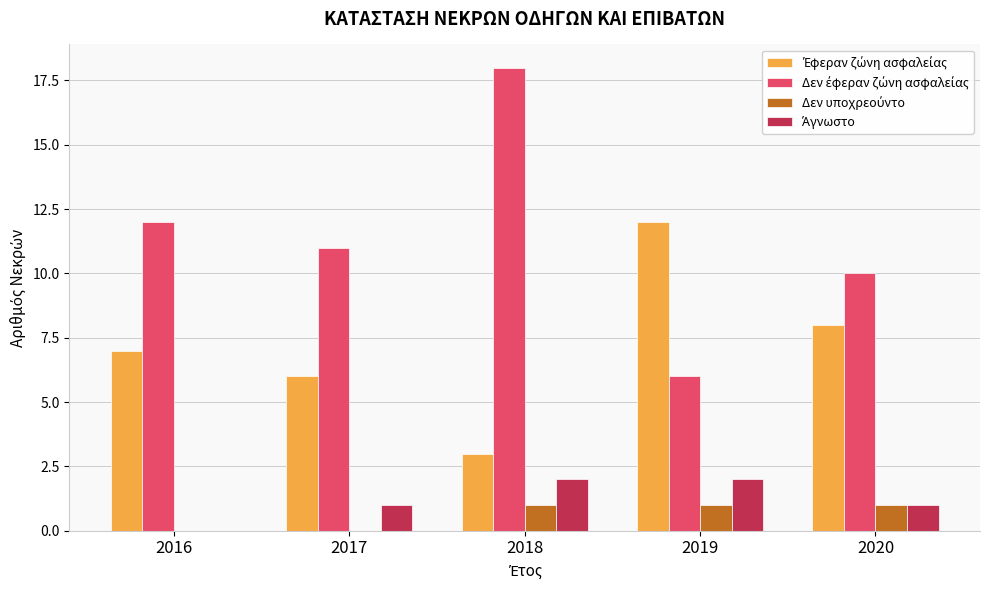

What is the greatest value displayed?

18